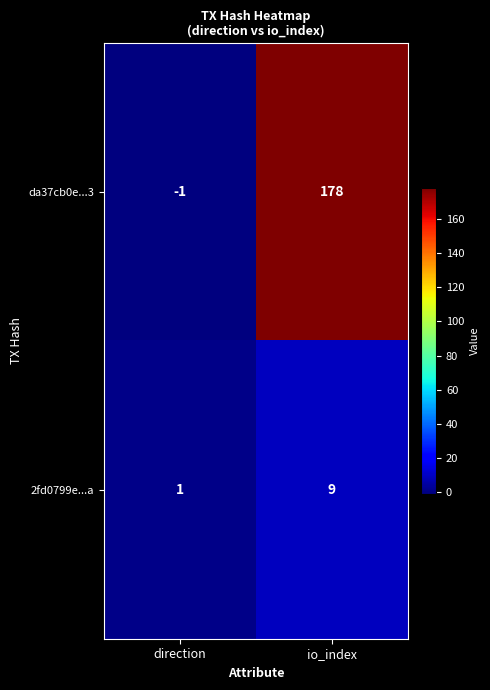

Which series has the largest total across all categories?

da37cb0e...3